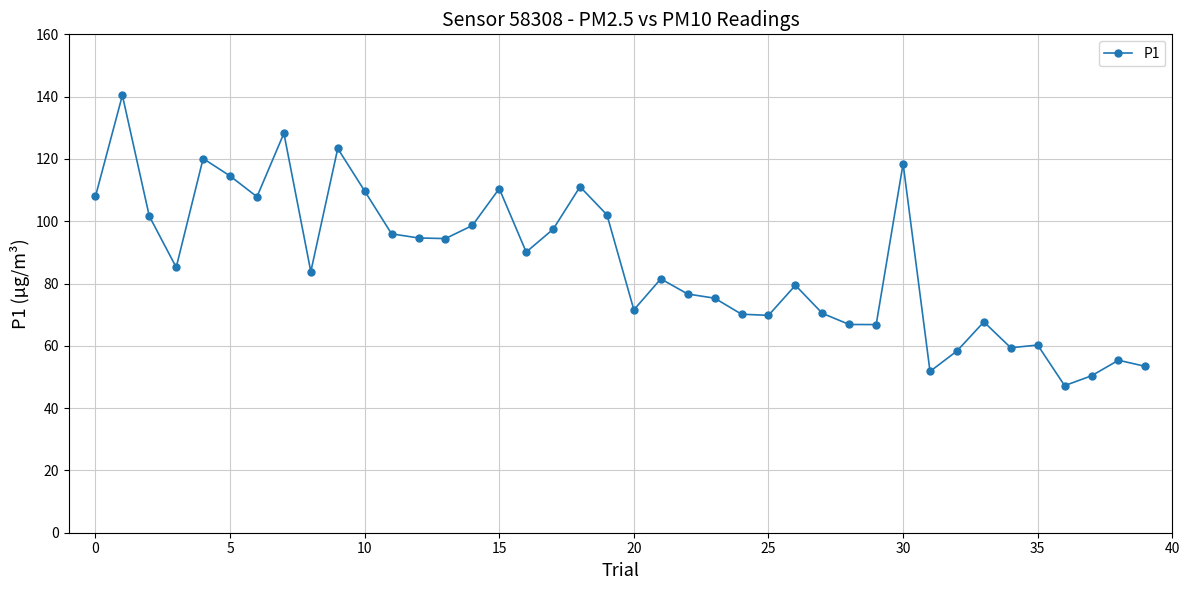

True or false: the data has more than 0 interior local peaks.

True